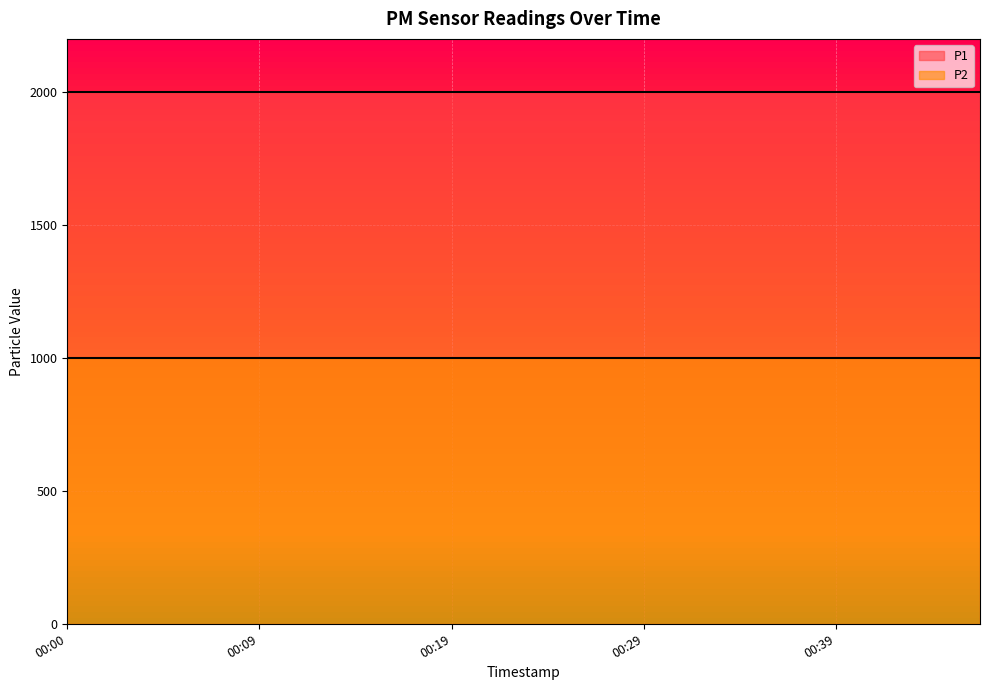

What is the spread (max minus min) of values at 00:31?

1000.0